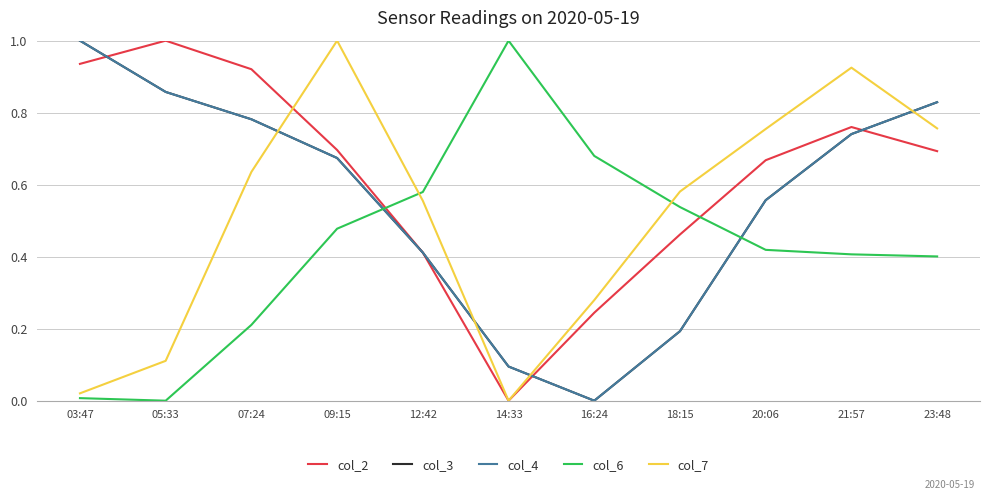

Does the chart have visible grid lines?

Yes